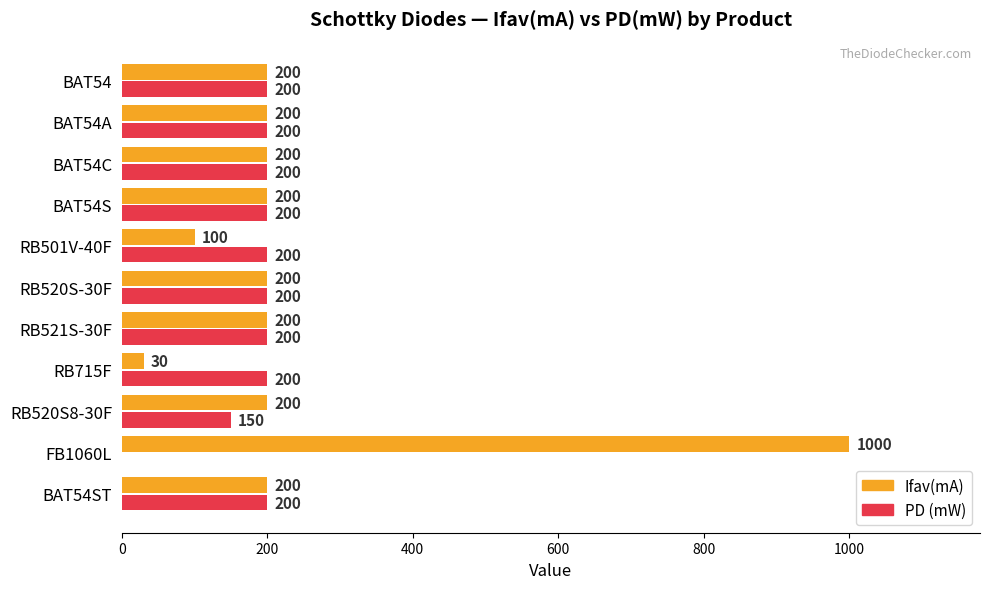

Count the number of data series in this chart.

2